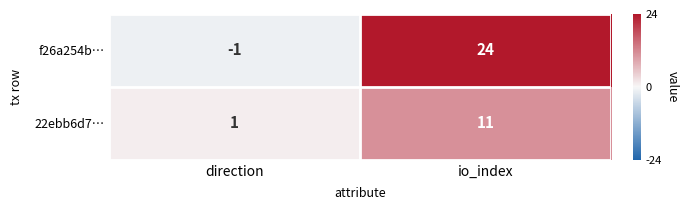

Is it true that 22ebb6d7… equals 11 at io_index?

True